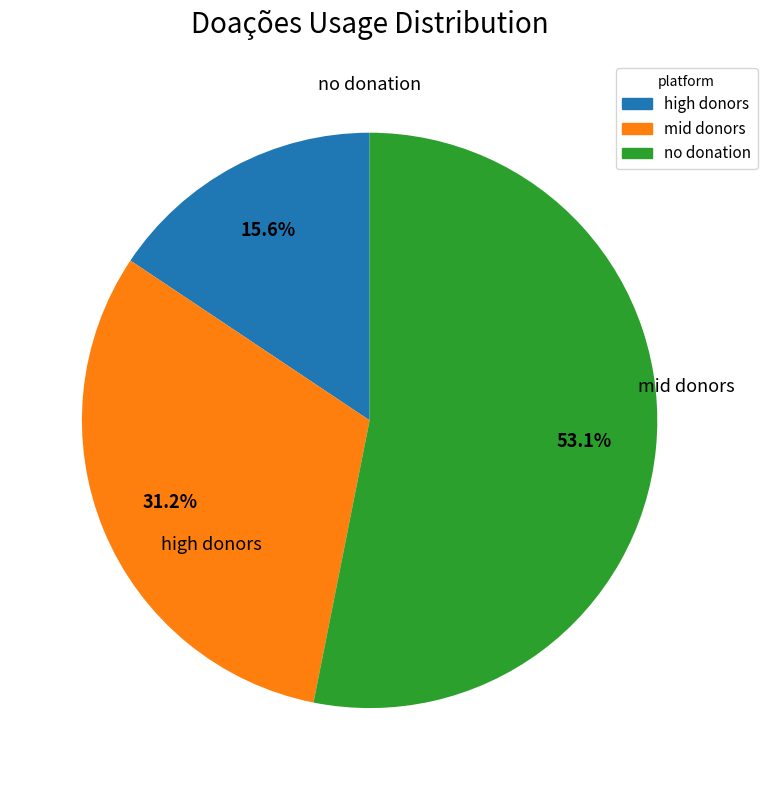

Count the number of slices in the pie.

3